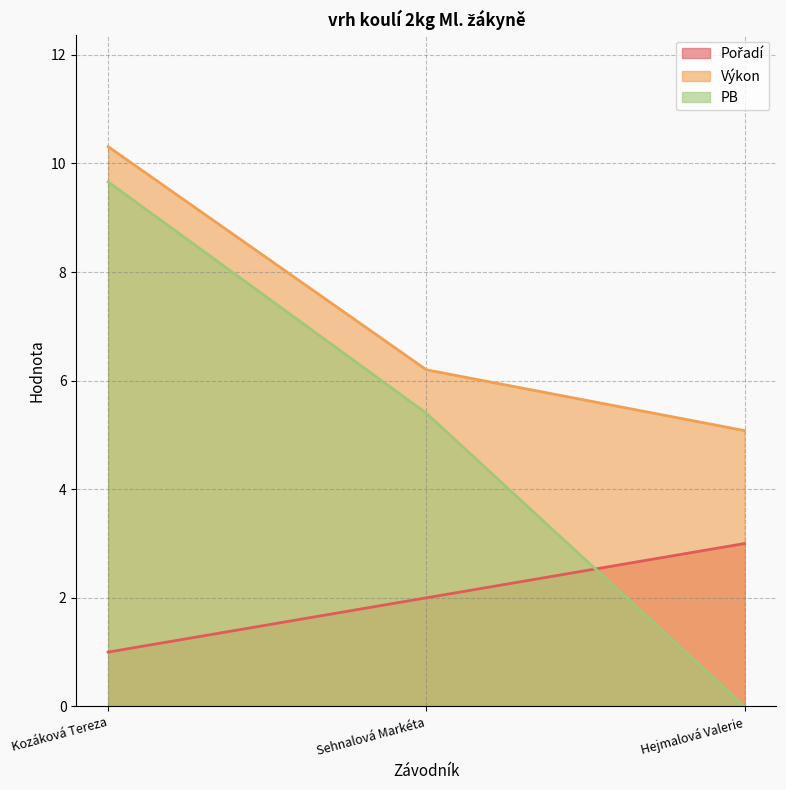

The value of Výkon at Hejmalová Valerie is 2.3. True or false?

False